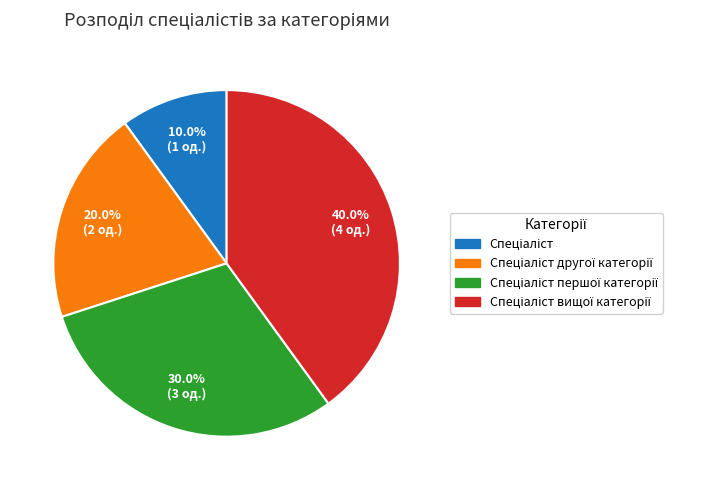

Is there any slice that represents more than half of the pie?

No